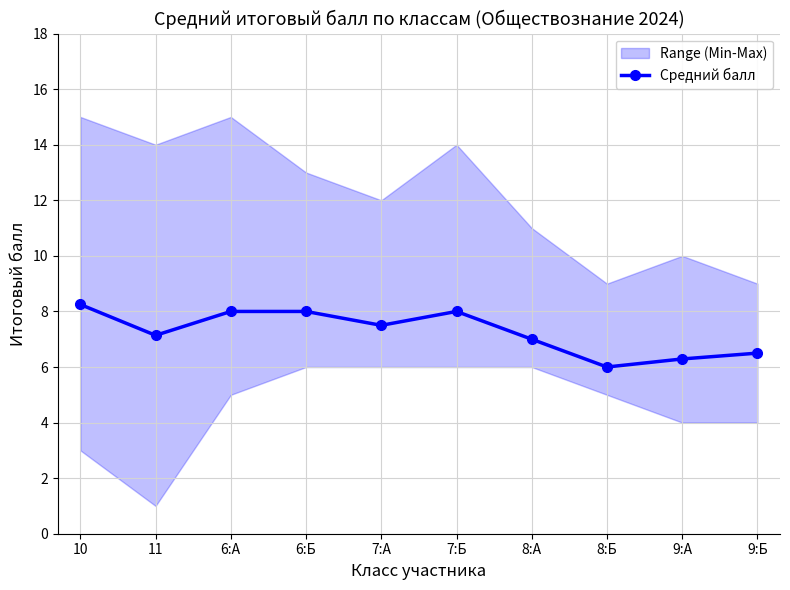

What is the label of the 10th point from the left?

9:Б